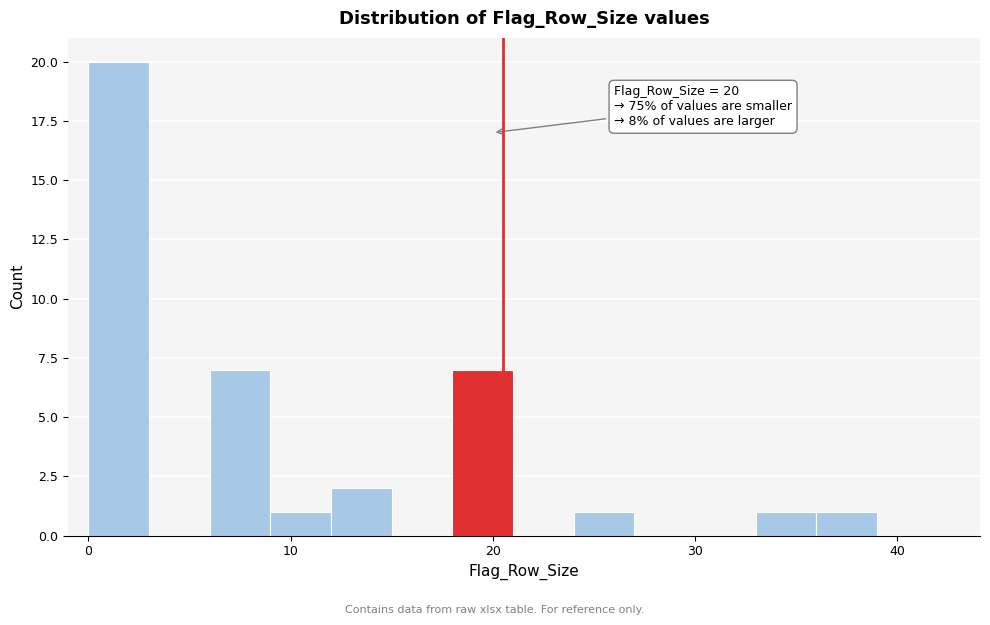

Around what value on the x-axis is the tallest bar? Give the approximate position of its centre, as read against the axis.

2